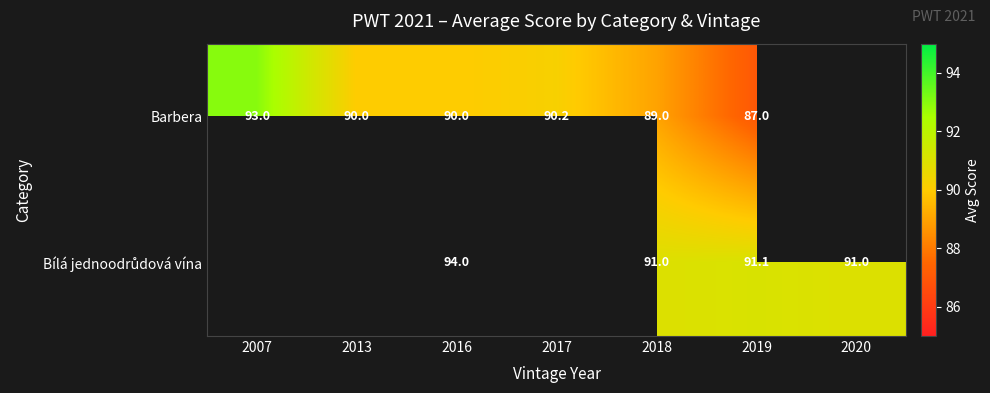

The Barbera series shows 23.2 at 2016. True or false?

False